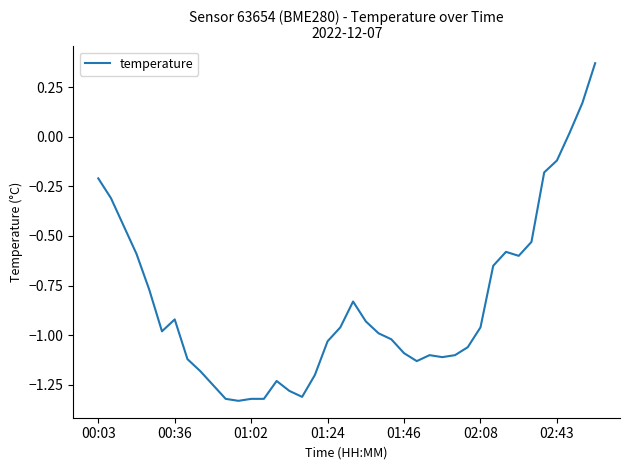

What is the difference between the maximum and minimum values?

1.7